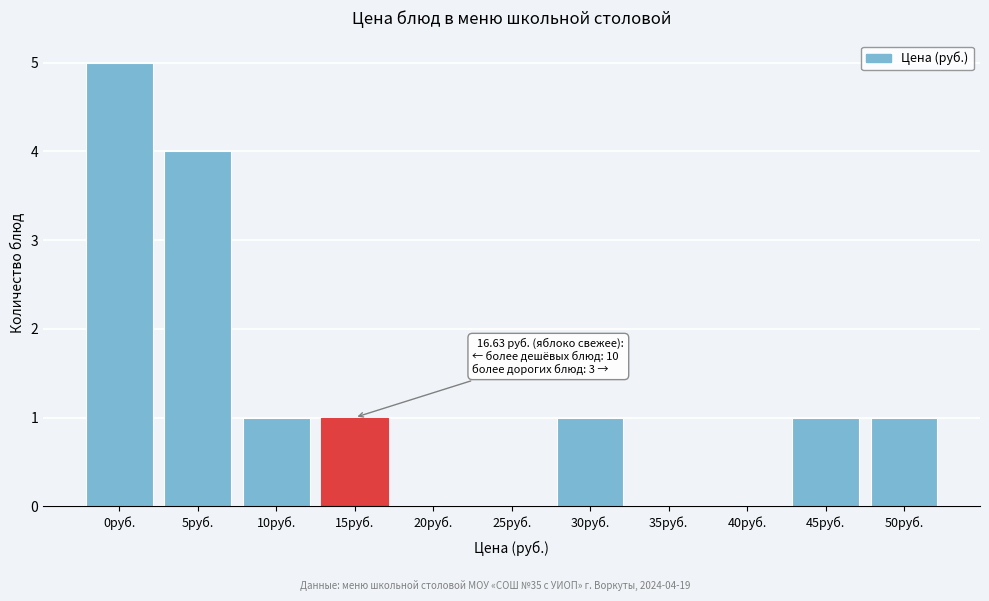

Reading left to right, what are all the values shown in this chart?

0руб.=5	5руб.=4	10руб.=1	15руб.=1	20руб.=0	25руб.=0	30руб.=1	35руб.=0	40руб.=0	45руб.=1	50руб.=1